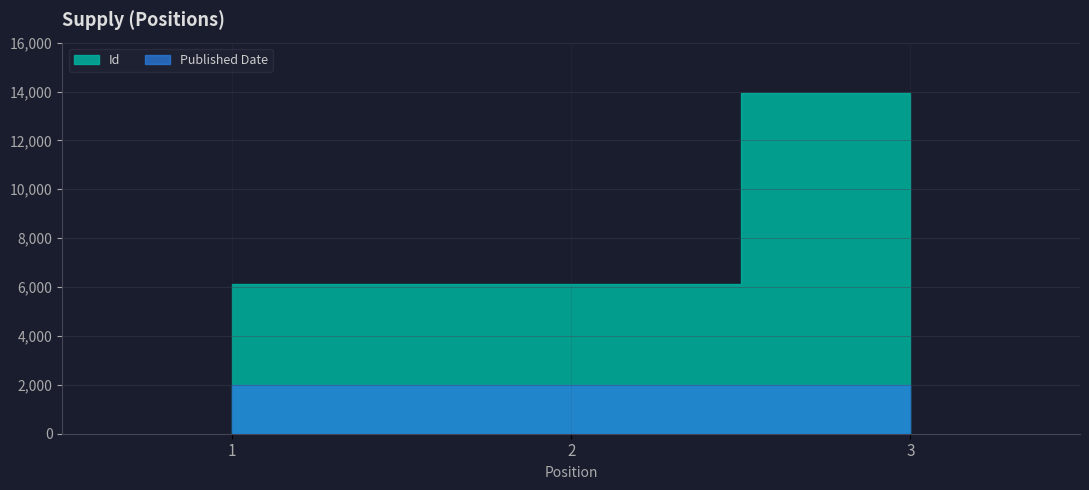

What is the difference between the maximum and minimum values in the Id series?

7817